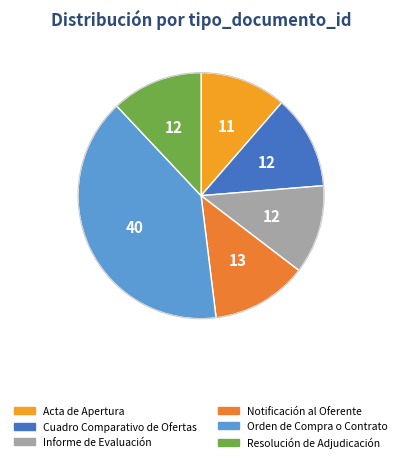

Does any single category account for the majority?

No